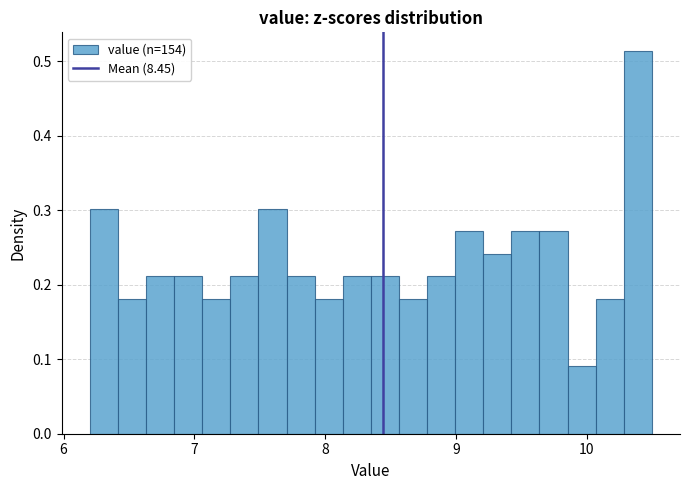

Around what value on the x-axis is the tallest bar? Give the approximate position of its centre, as read against the axis.

10.4